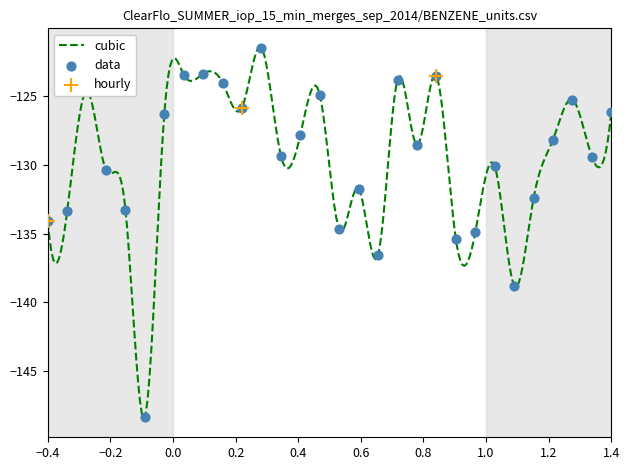

What is the change in value from 30 to 34?

-1.9